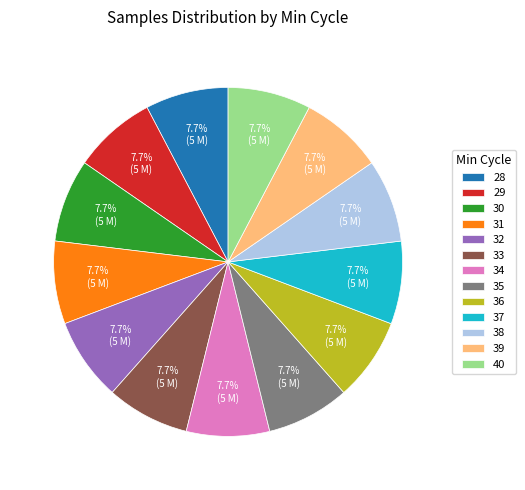

True or false: 37 accounts for 8% of the total.

True